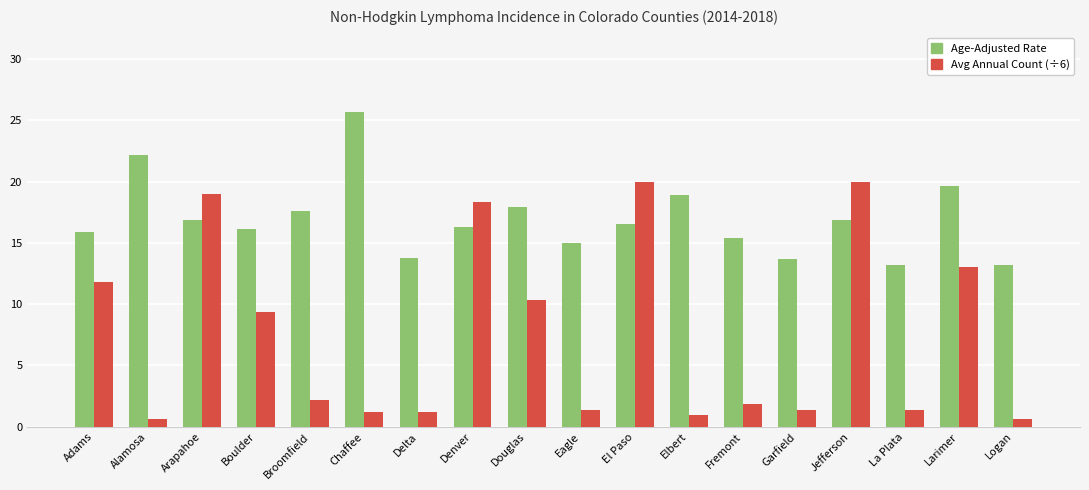

What is the total value across all series at Eagle?

16.3